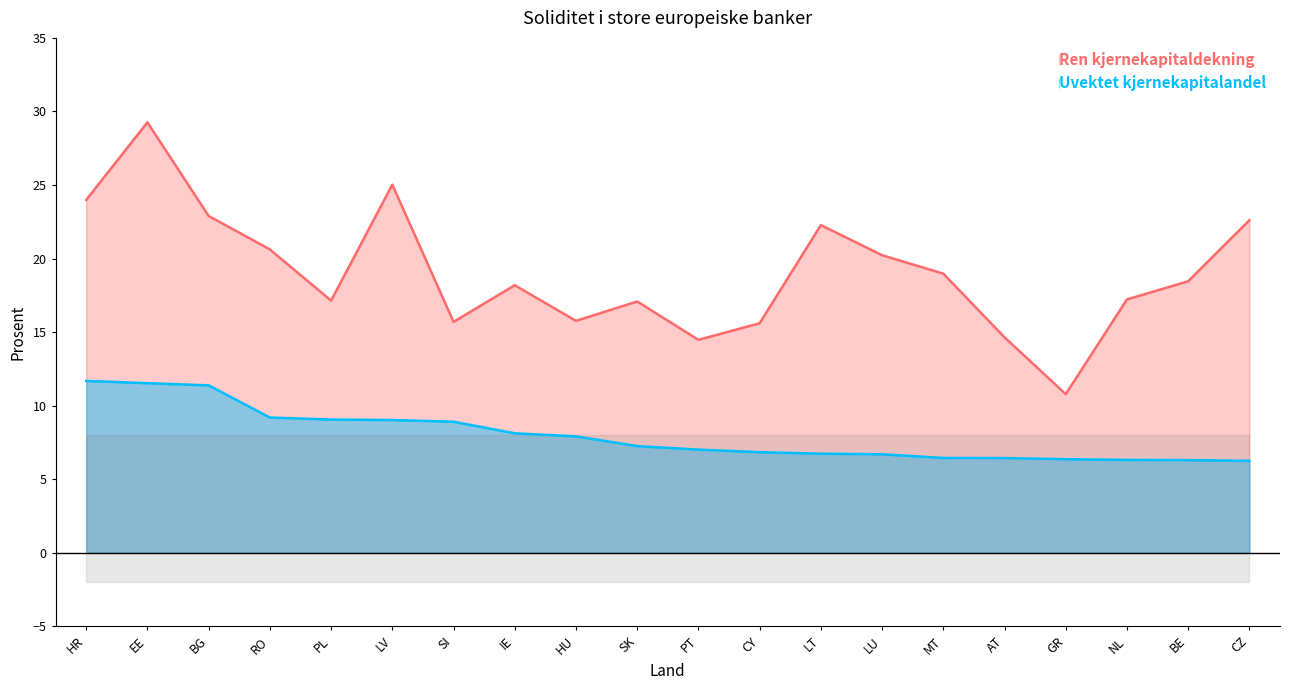

Rank the series by their maximum value, from lowest to highest.

Uvektet kjernekapitalandel, Ren kjernekapitaldekning